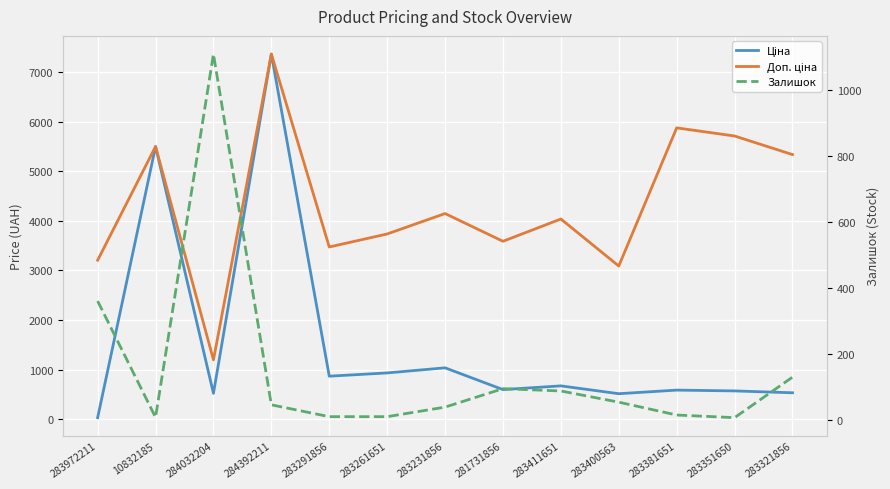

What is the greatest value displayed?

7360.2